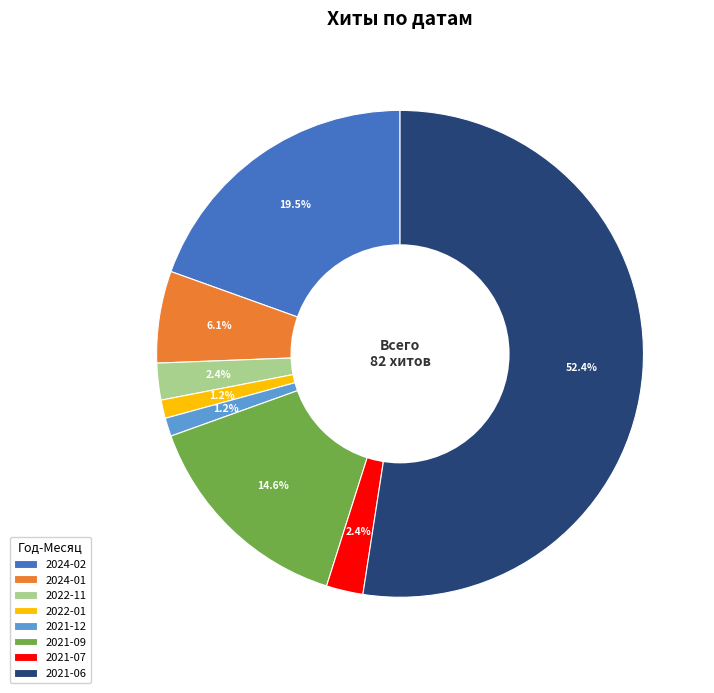

Combined, what portion of the pie is 2021-07 and 2021-06?

54.9%